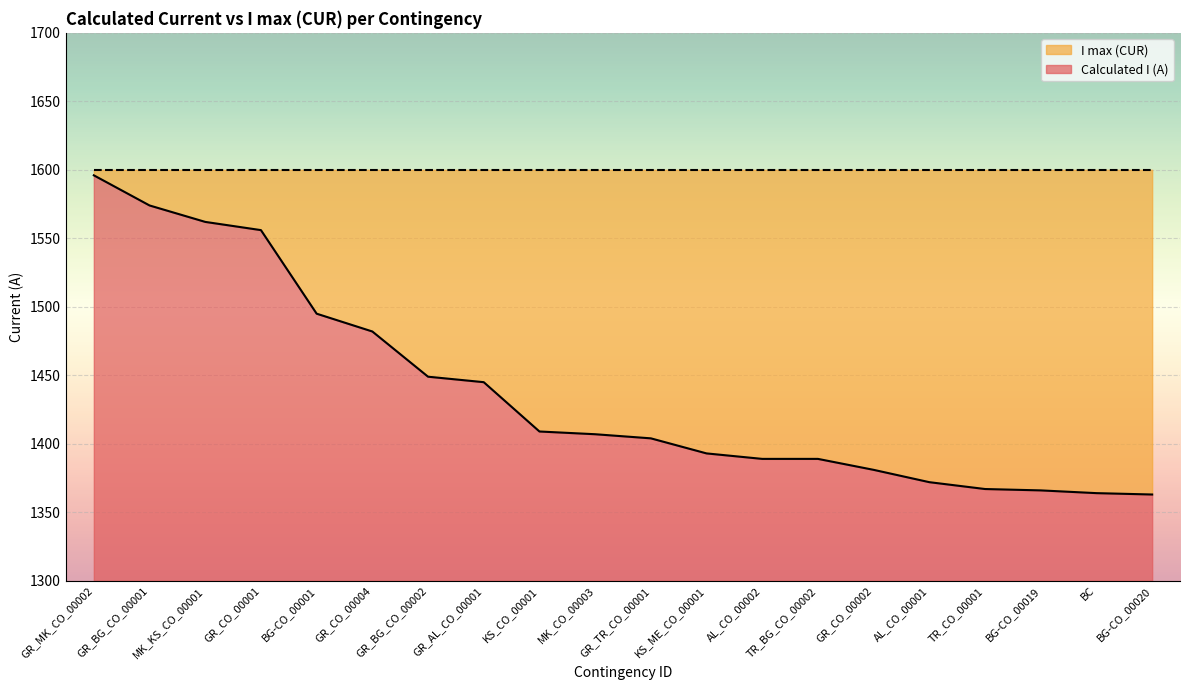

What is the difference between the values at AL_CO_00002 and GR_CO_00001?

167